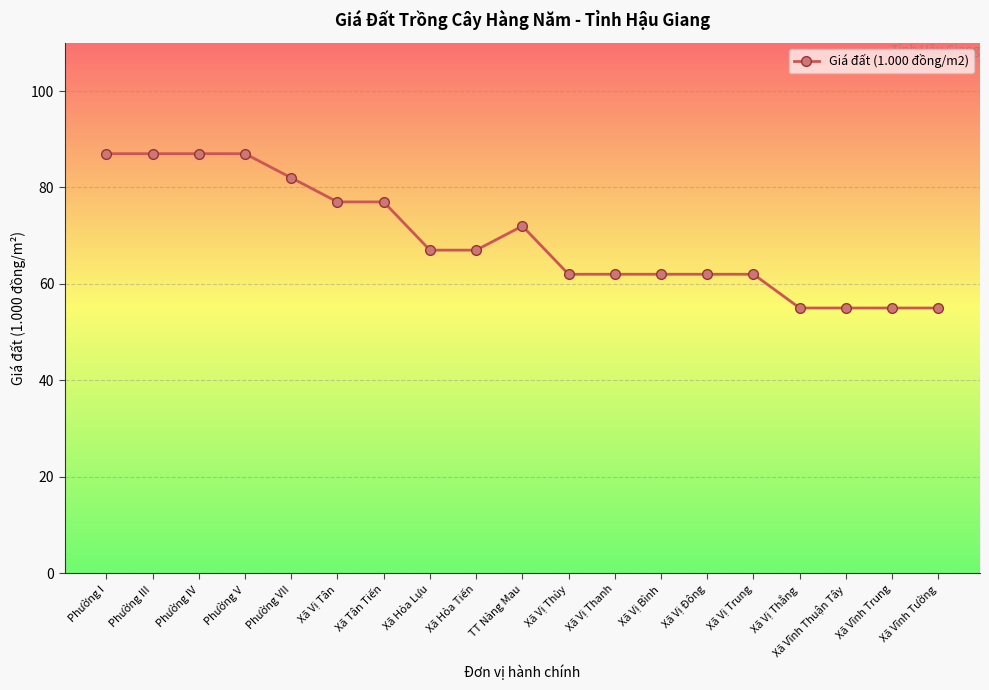

What position from the right is Phường III?

18